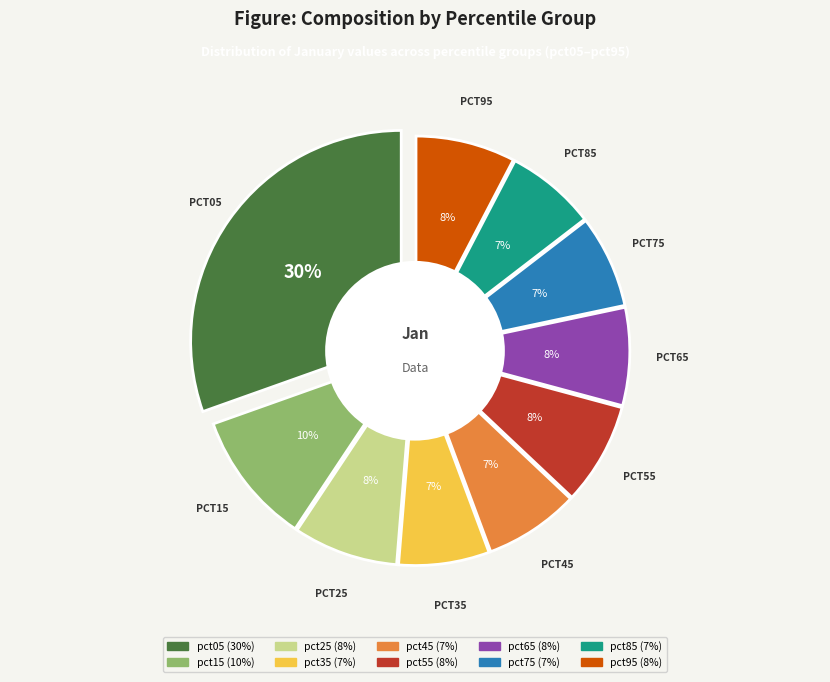

How many segments does this pie chart have?

10